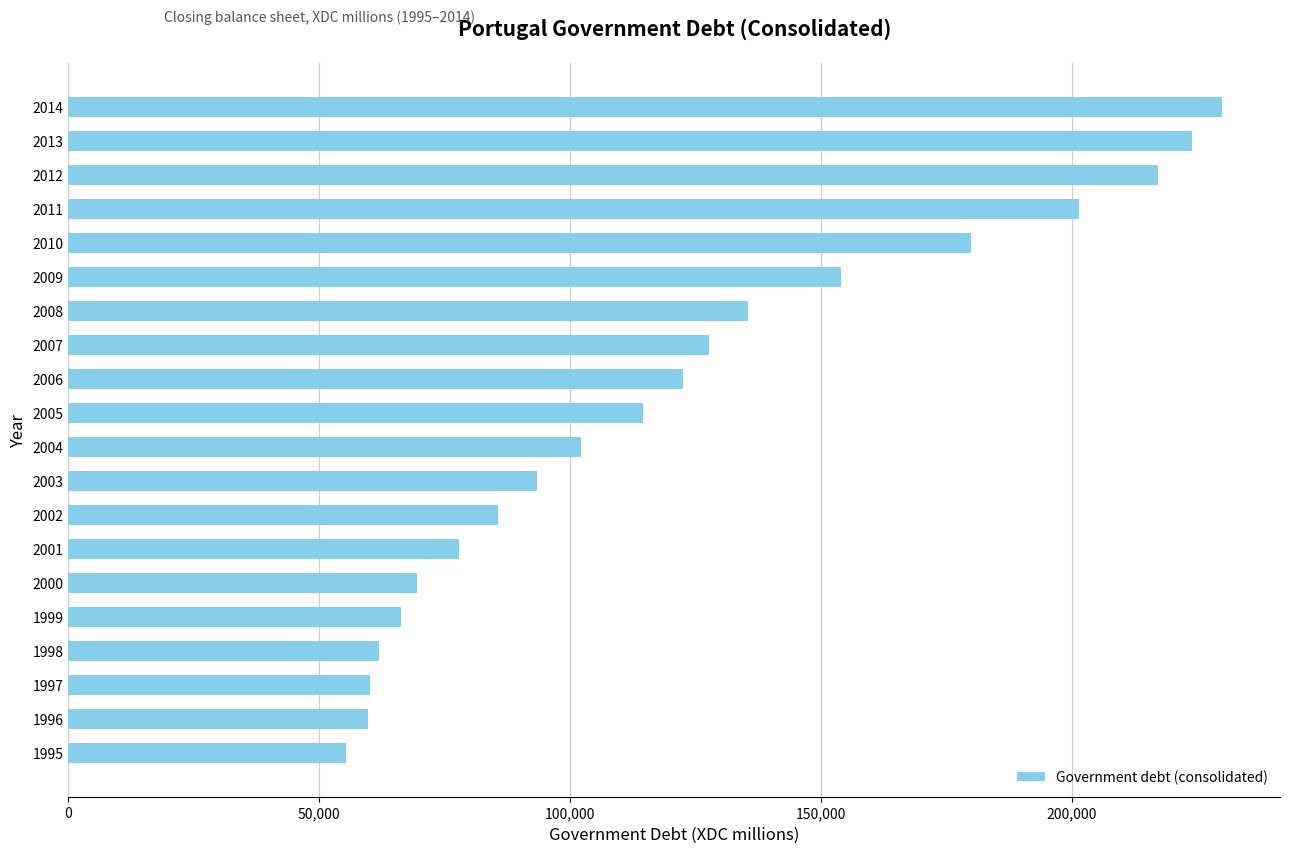

Between 2002 and 2013, which is larger?

2013